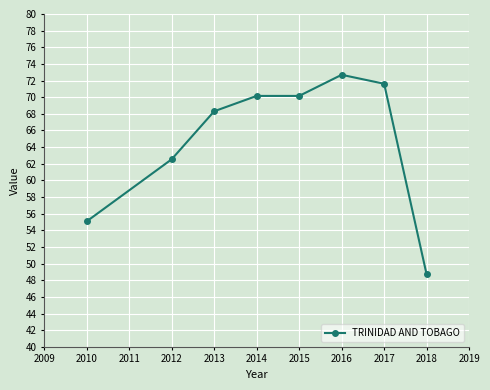

At which label does the data first exceed 70?

2014